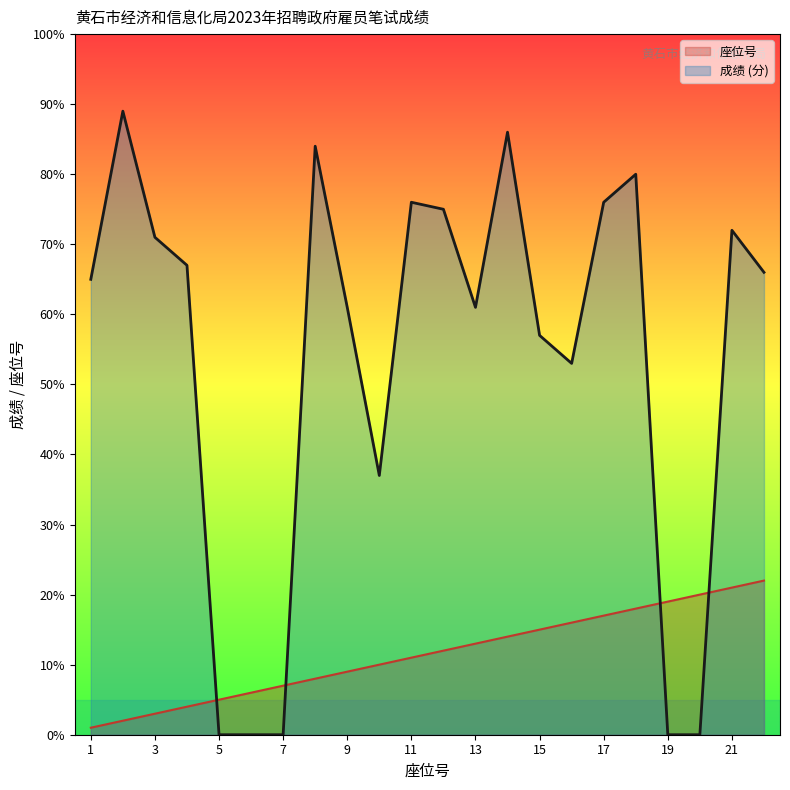

What is the maximum value for 座位号?

22.0